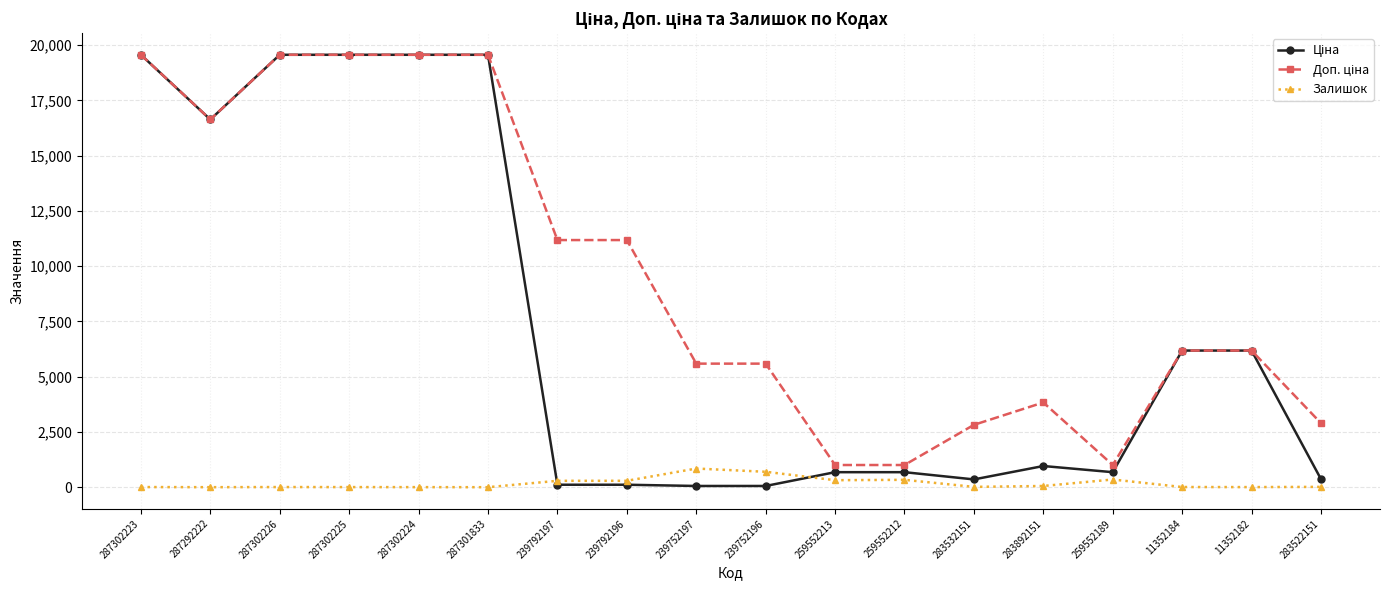

At how many categories does at least one series exceed 13016?

6